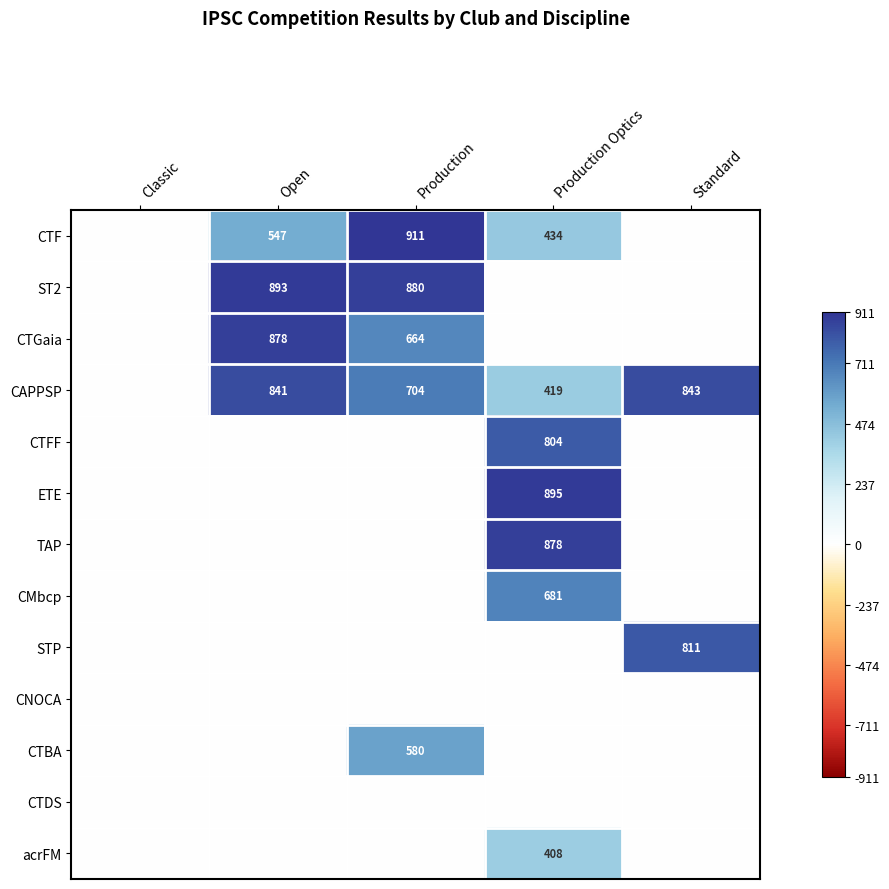

Which series has the largest range (max minus min)?

CTF